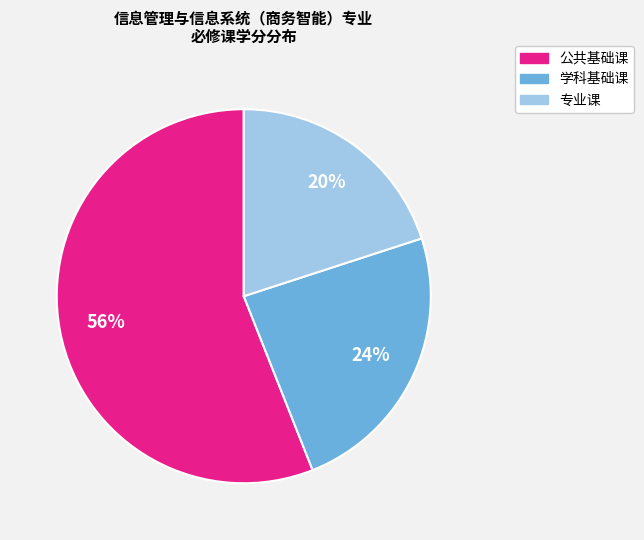

How many slices are in this pie chart?

3